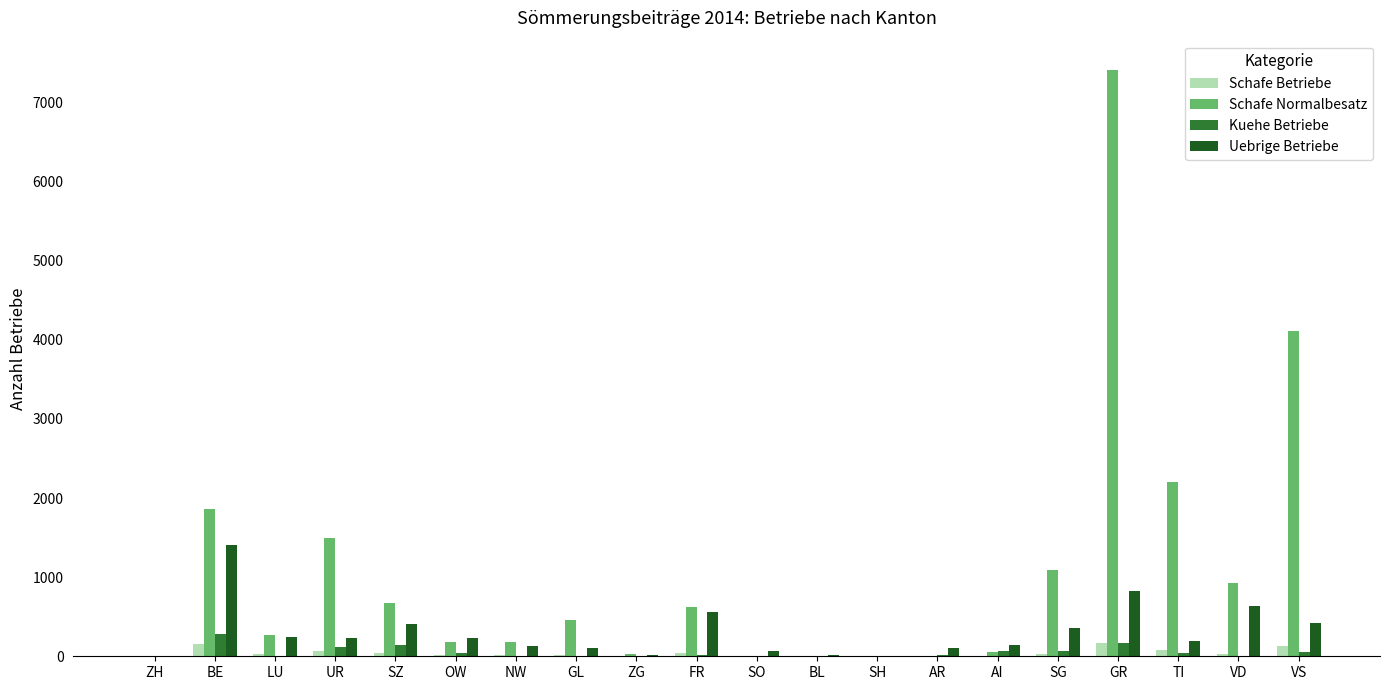

What is the total value across all series at GR?

8571.7